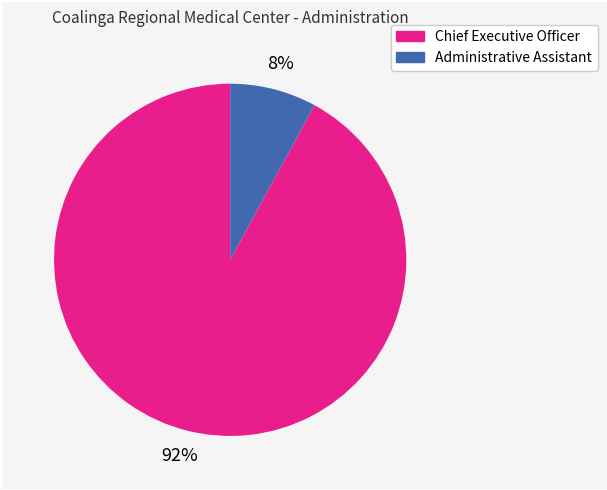

To the nearest percent, what percentage of the pie is Administrative Assistant?

8%